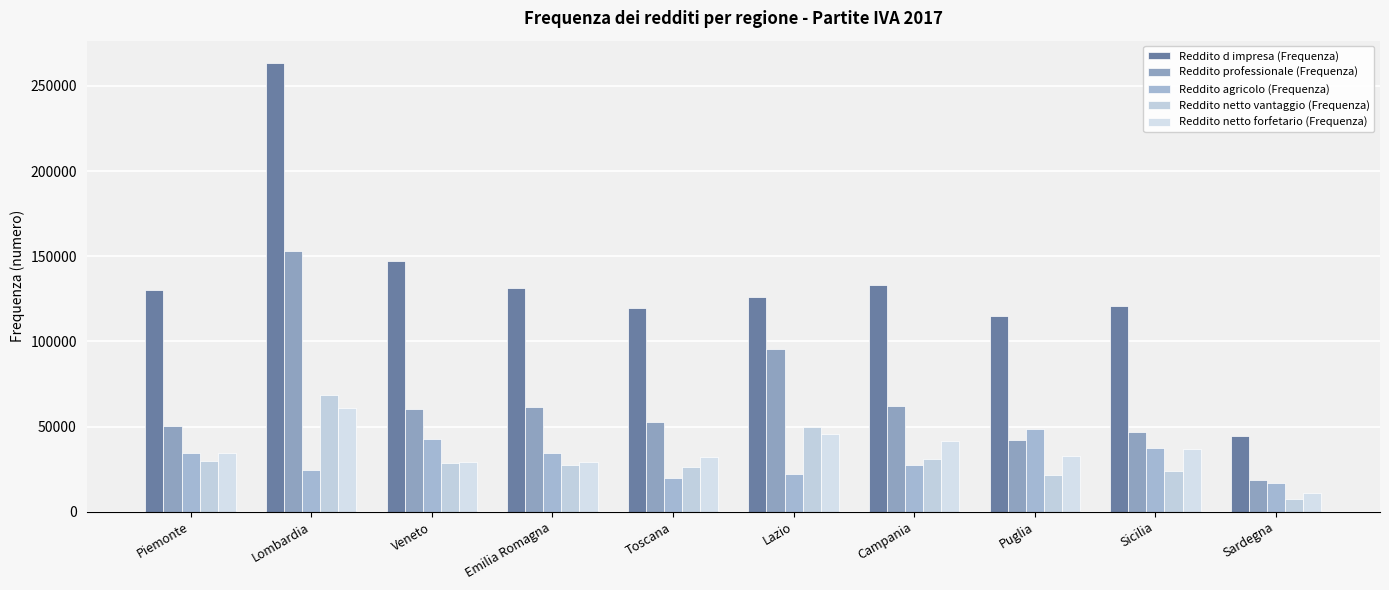

Reading left to right, what are all the values shown in this chart?

Reddito d impresa (Frequenza): 130109	263444	147215	131302	119339	125799	132917	115016	121062	44205
Reddito professionale (Frequenza): 50345	152814	60454	61512	52716	95779	62314	42055	46583	18719
Reddito agricolo (Frequenza): 34280	24487	42631	34433	19658	22042	27135	48731	37637	16627
Reddito netto vantaggio (Frequenza): 29721	68471	28876	27198	26127	49970	30750	21373	24029	7590
Reddito netto forfetario (Frequenza): 34508	61056	29122	29433	32261	45404	41744	32678	36977	10950